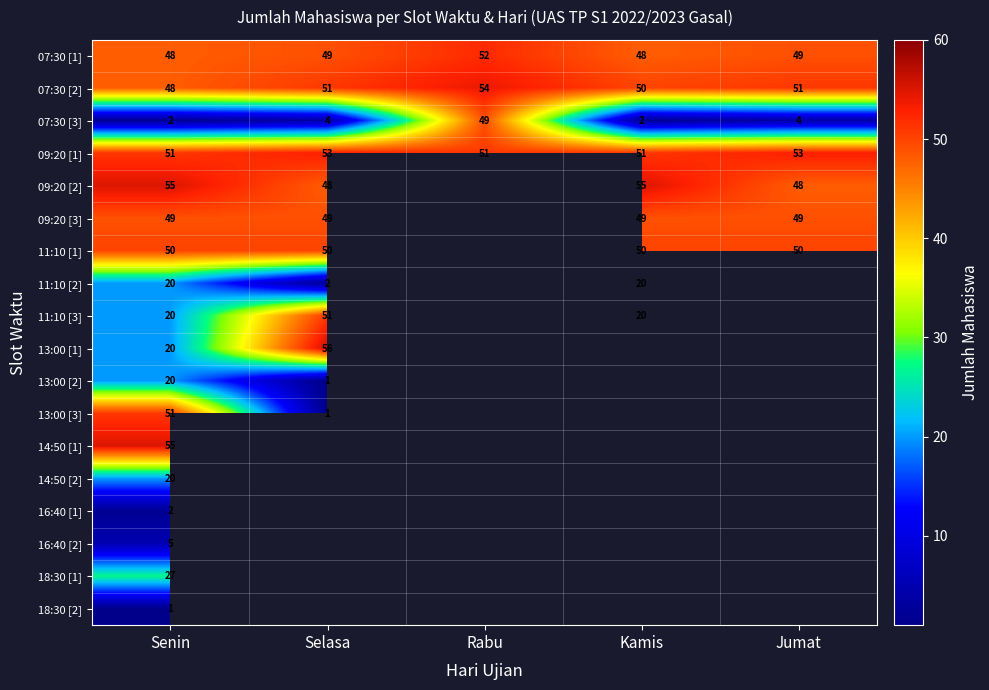

What value does the 07:30 [2] series have at Jumat?

51